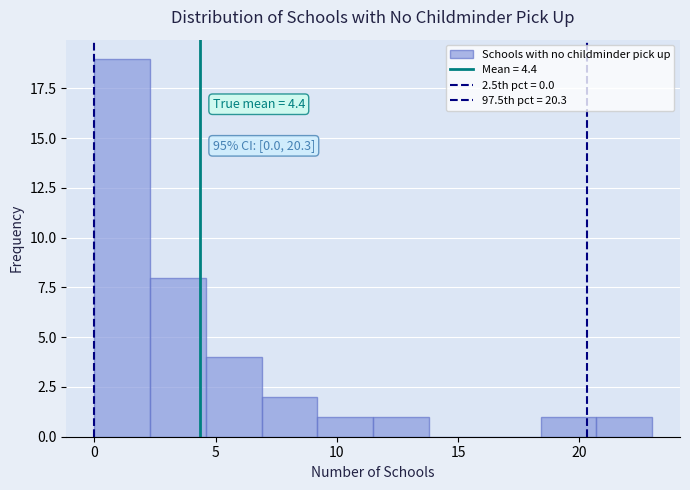

Which range on the x-axis has the tallest bar?

0.0 to 2.3